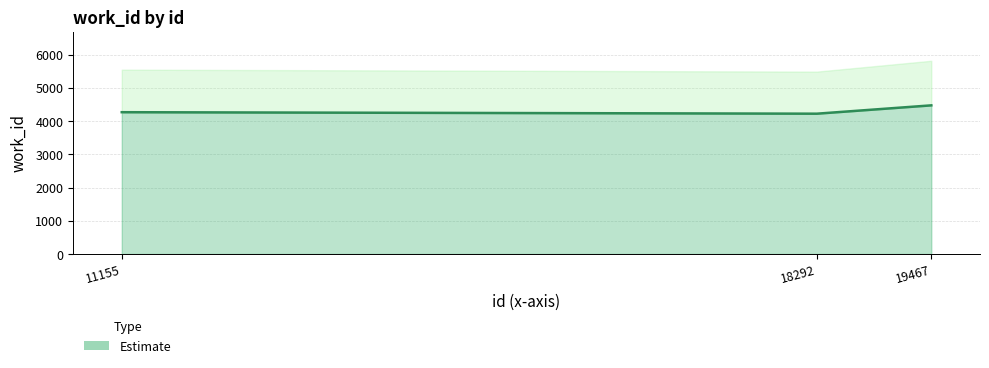

Does the chart have visible grid lines?

Yes